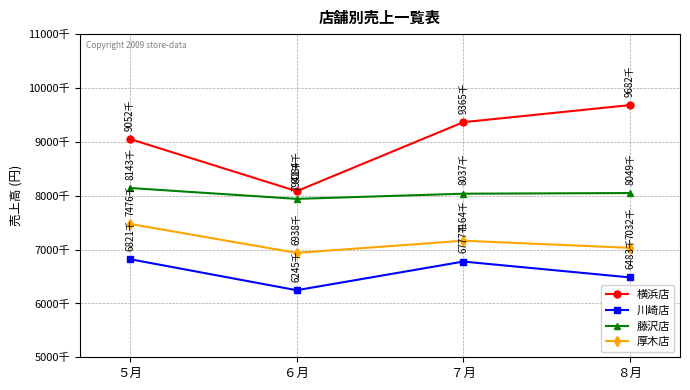

True or false: 藤沢店 and 横浜店 cross at least once.

False